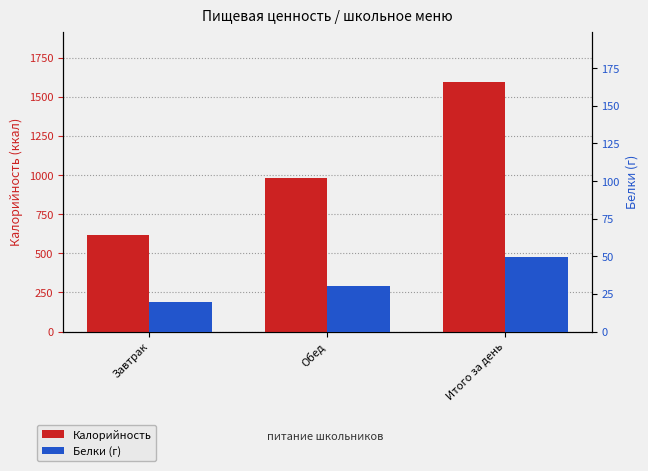

Which series has the largest total across all categories?

Калорийность